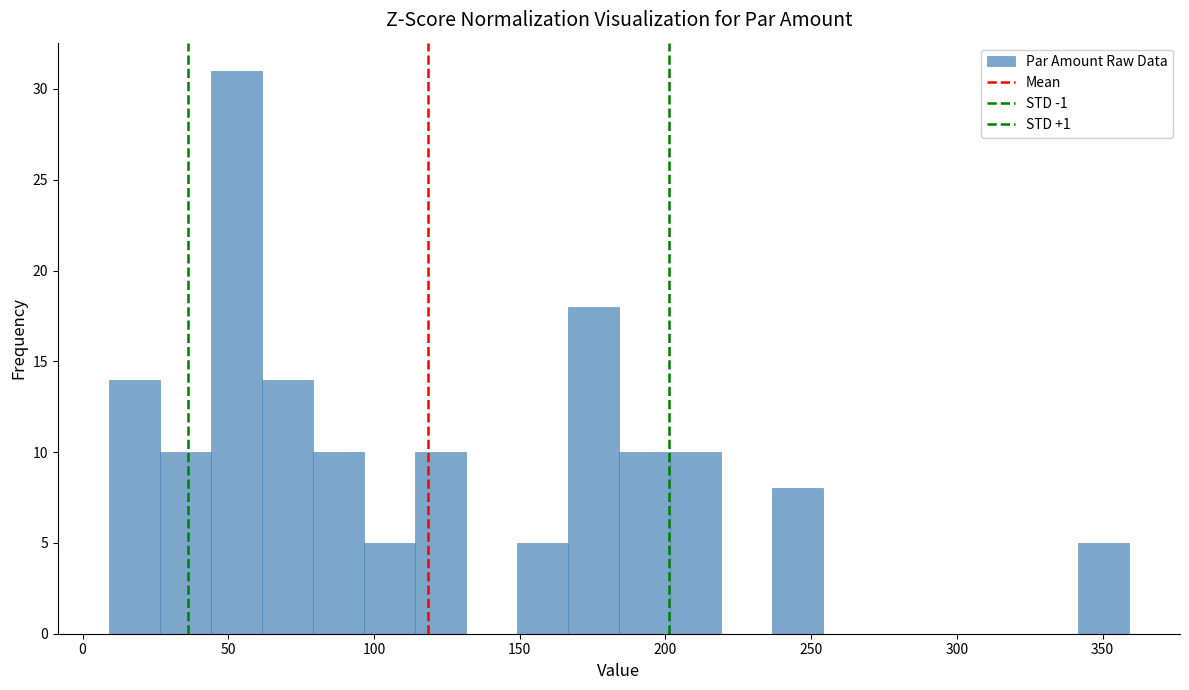

Around what value on the x-axis is the tallest bar? Give the approximate position of its centre, as read against the axis.

55